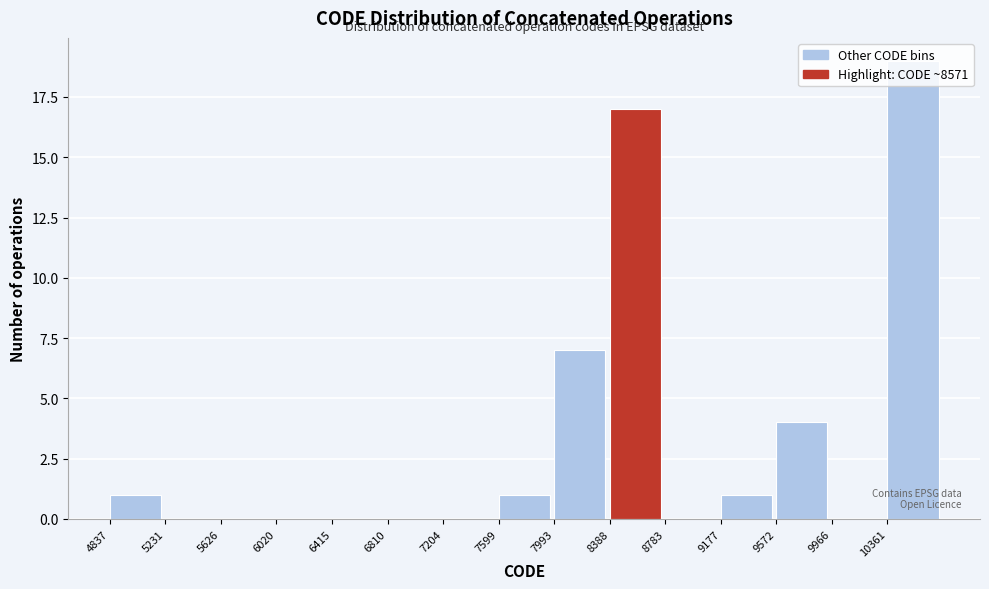

Reading left to right, transcribe this chart: for each bar, give the range it covers on the x-axis and its height. Neither the bar edges nor the heights are printed on the chart, so give them approximately, as read against the axes.

4850 to 5250: 1
5250 to 5650: 0
5650 to 6000: 0
6000 to 6400: 0
6400 to 6800: 0
6800 to 7200: 0
7200 to 7600: 0
7600 to 8000: 1
8000 to 8400: 7
8400 to 8800: 17
8800 to 9200: 0
9200 to 9550: 1
9550 to 9950: 4
9950 to 10350: 0
10350 to 10750: 19